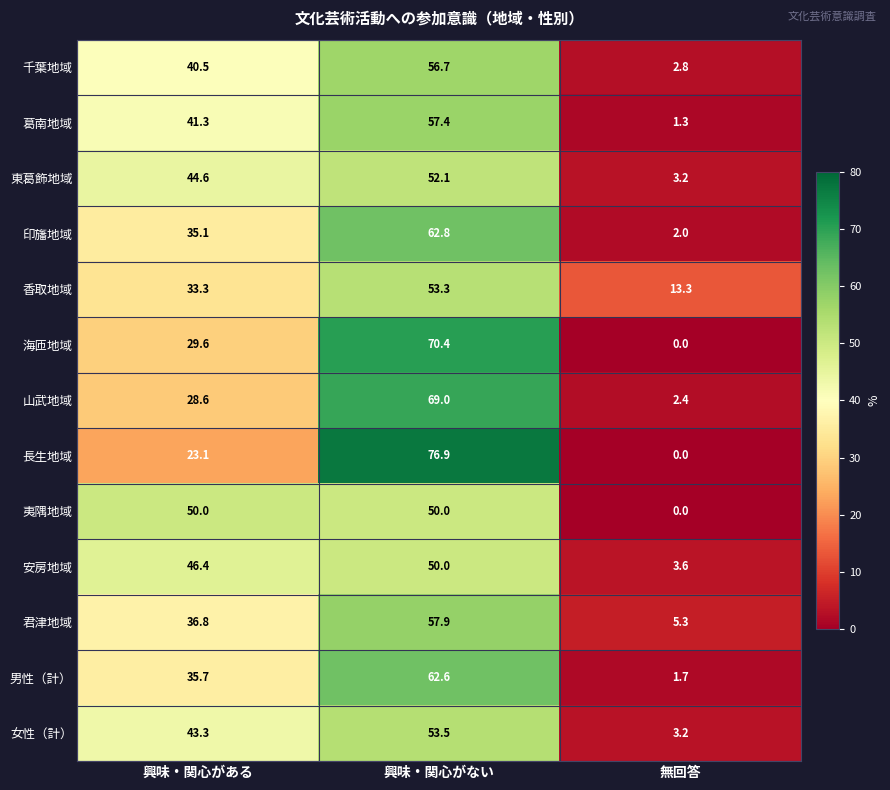

What is the sum of the 君津地域 values at 無回答 and 興味・関心がない?

63.2